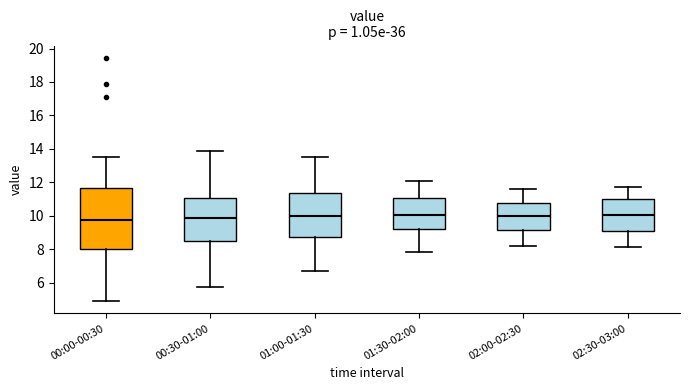

Reading left to right, transcribe this box plot: for each box, give where its median line is, the range the box spans, and where its two whiskers end, as read against the y-axis. The values are not printed on the chart, so give them approximately, as read against the axis.

00:00-00:30: median 9.8, box 8.0 to 11.6, whiskers 5.0 to 13.6
00:30-01:00: median 10.0, box 8.6 to 11.0, whiskers 5.8 to 13.8
01:00-01:30: median 10.0, box 8.8 to 11.4, whiskers 6.8 to 13.6
01:30-02:00: median 10.0, box 9.2 to 11.0, whiskers 7.8 to 12.2
02:00-02:30: median 10.0, box 9.2 to 10.8, whiskers 8.2 to 11.6
02:30-03:00: median 10.0, box 9.0 to 11.0, whiskers 8.2 to 11.8